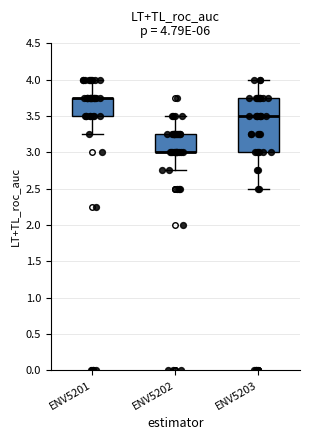

Which box is the tallest, from its lower edge to its upper edge?

ENV5203